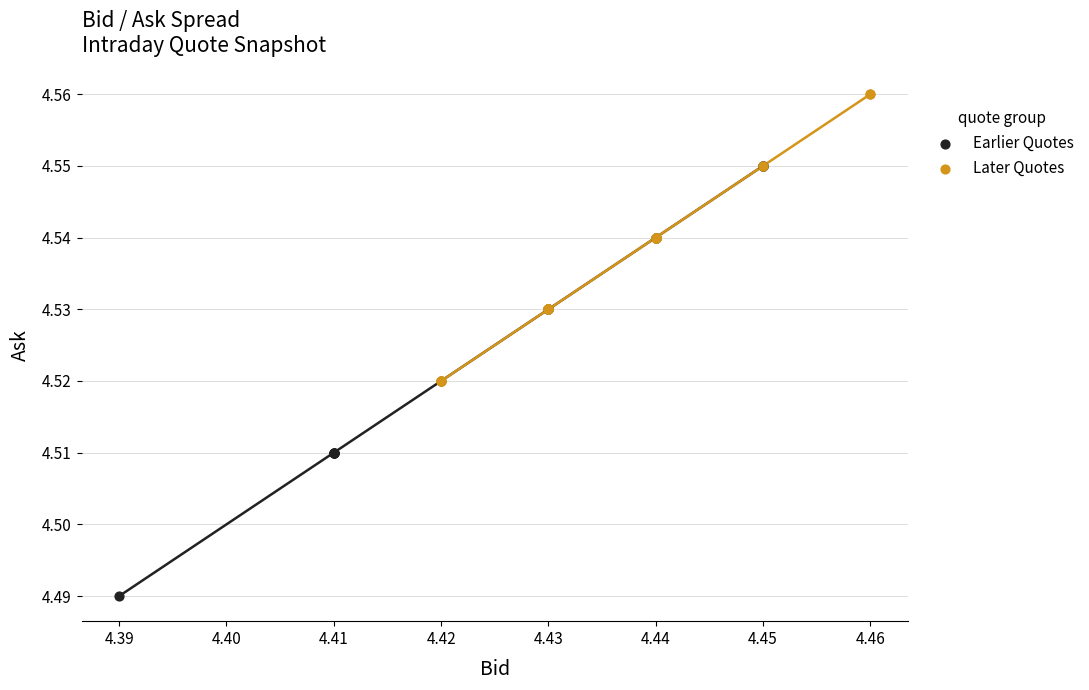

Which series contains the highest Y value?

Later Quotes